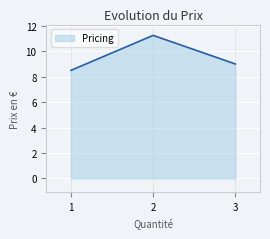

True or false: the data shows 15.9 at 3.

False